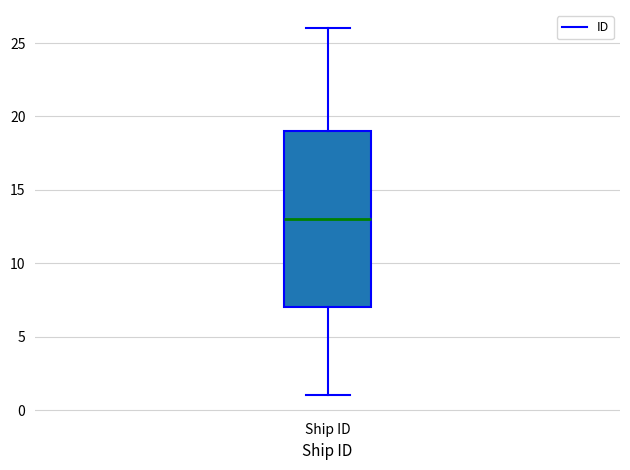

Where is the lower edge of the box for Ship ID on the y-axis? The values are not printed on the chart, so give them approximately, as read against the axis.

7